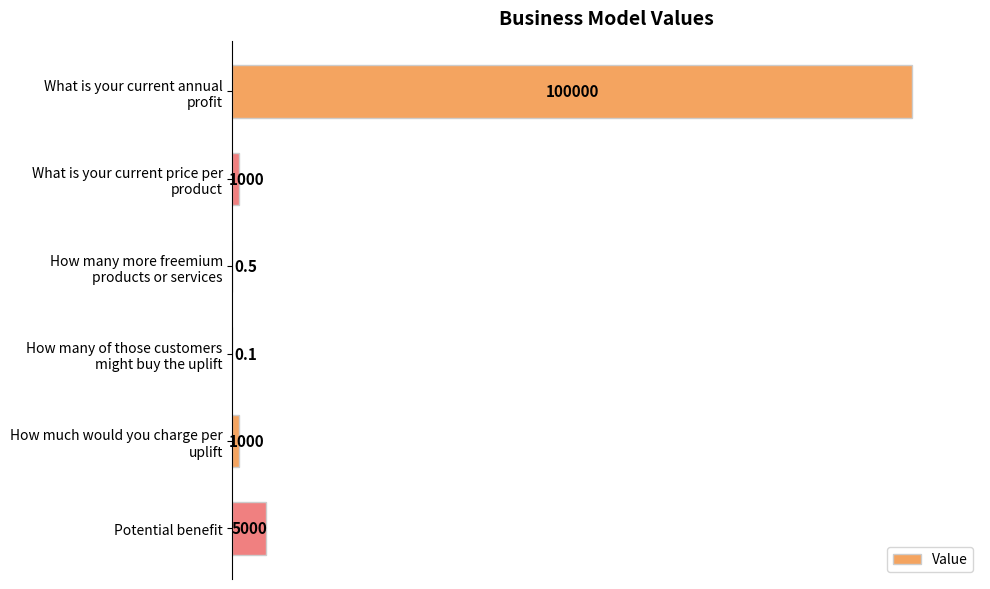

How many bars are there in total?

6